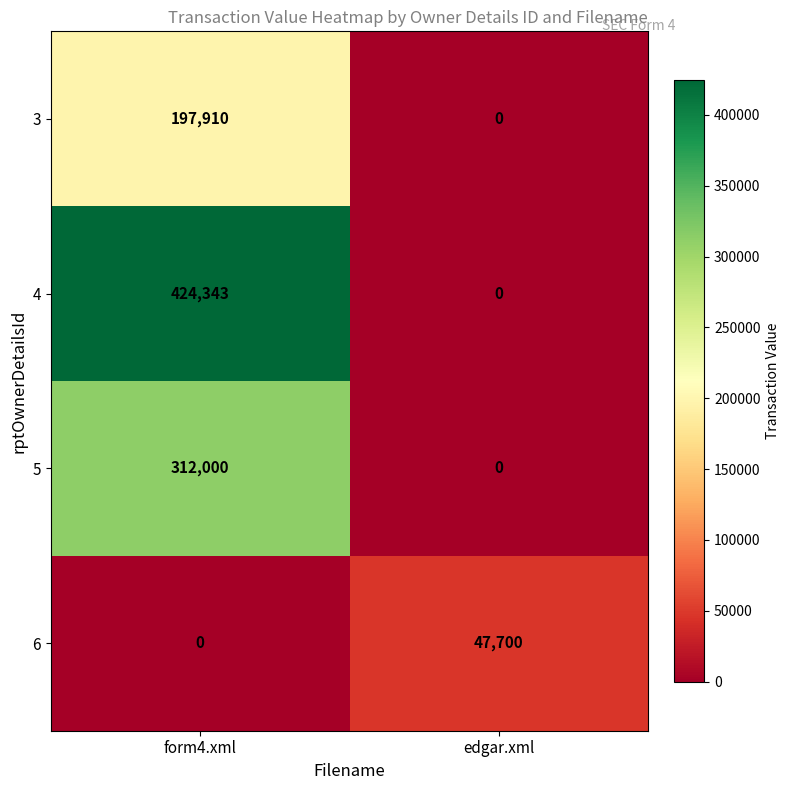

What is the difference between the highest and lowest values at form4.xml?

424343